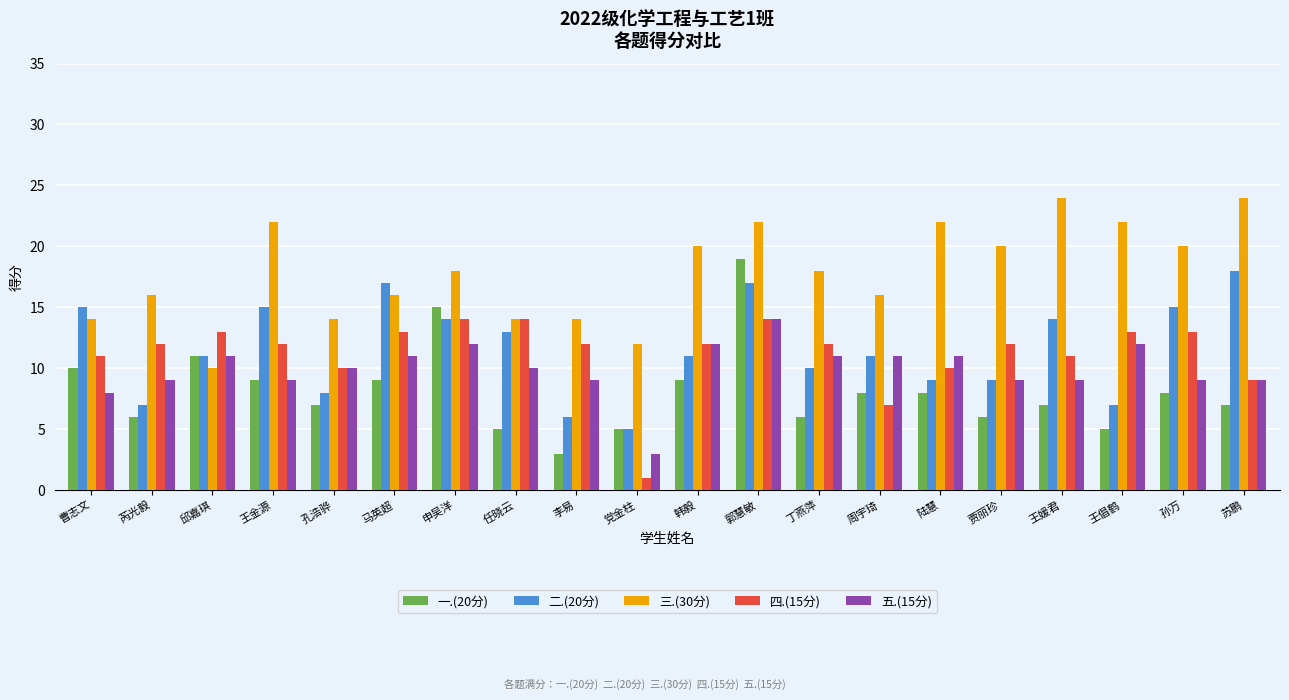

Is the value of 五.(15分) at 党金柱 greater than the value of 三.(30分) at 郭慧敏?

No